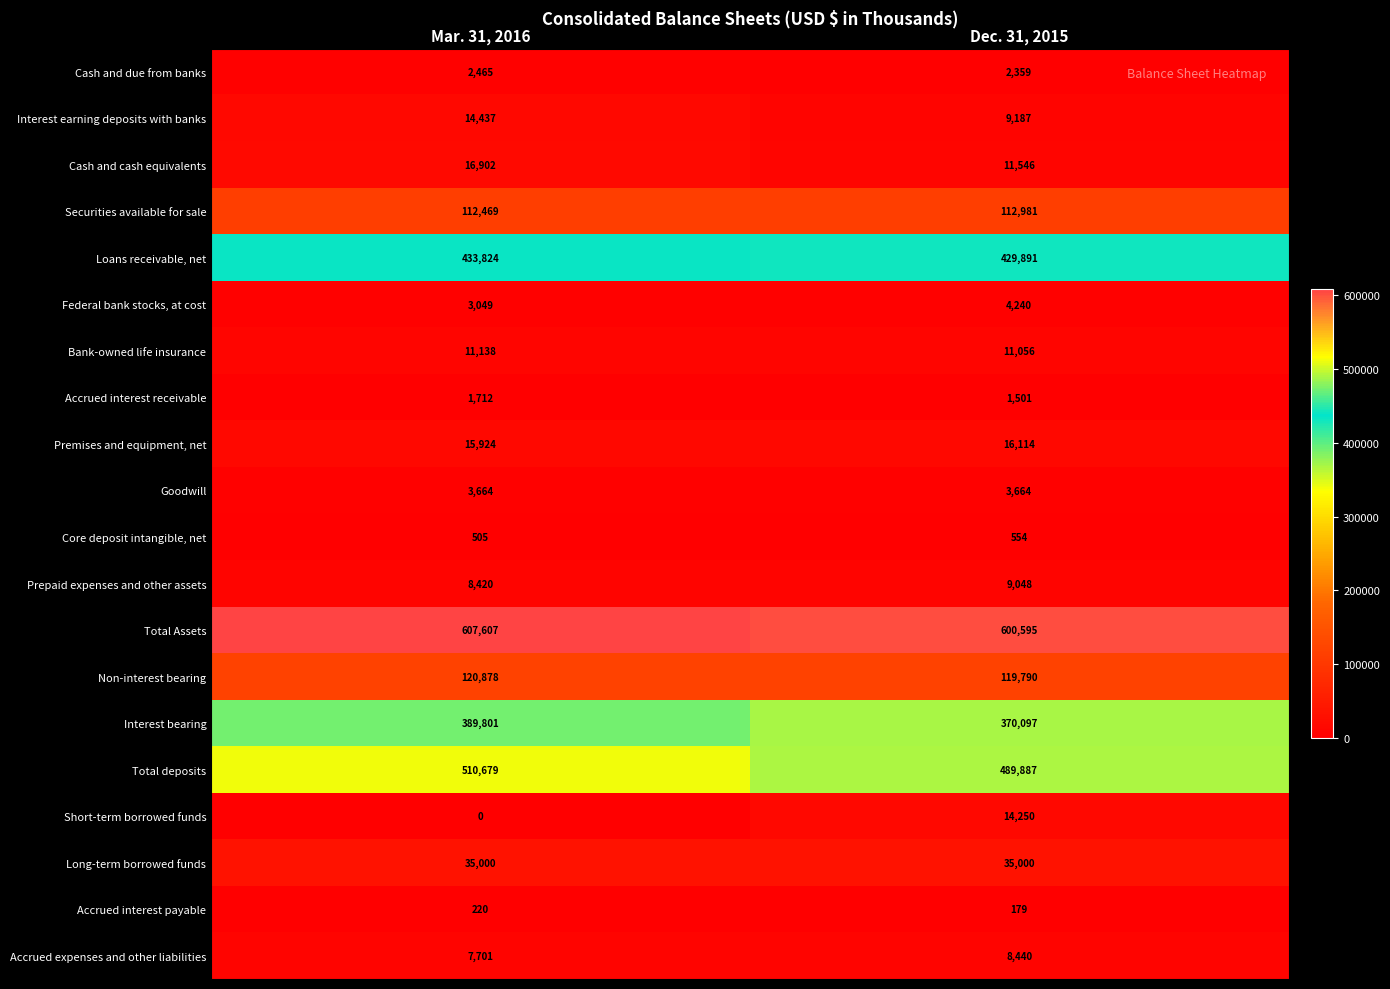

Read the Cash and due from banks value at Mar. 31, 2016.

2465